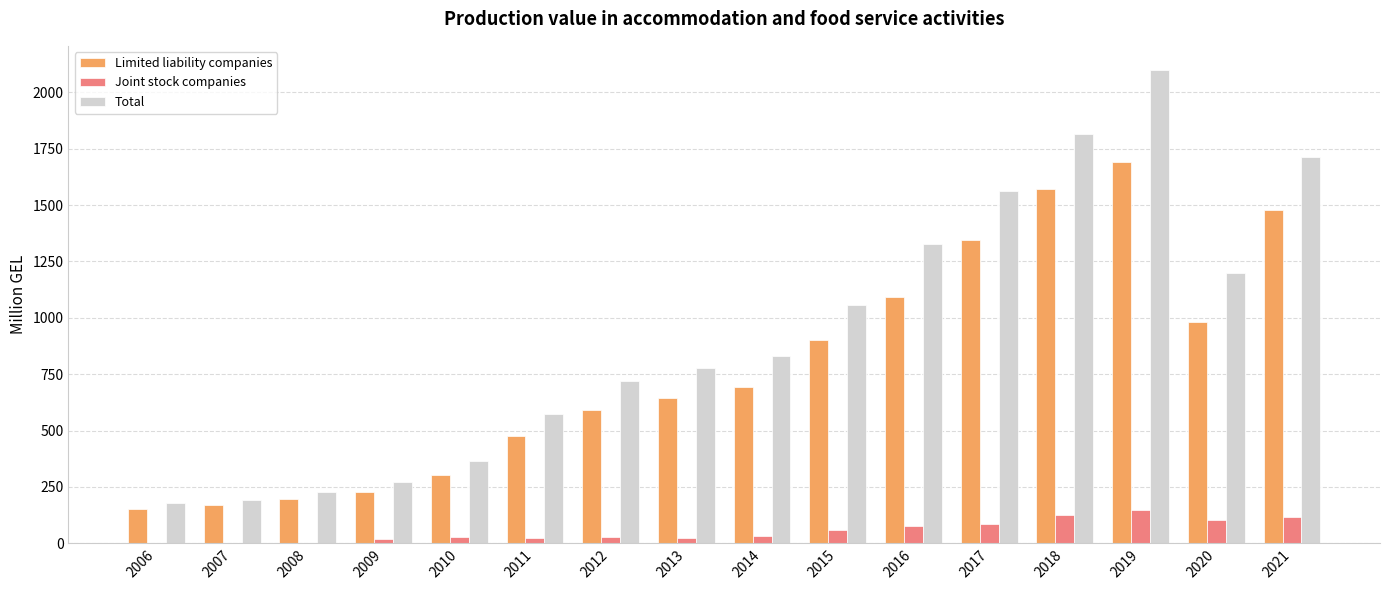

At which label is Limited liability companies closest to 920?

2015